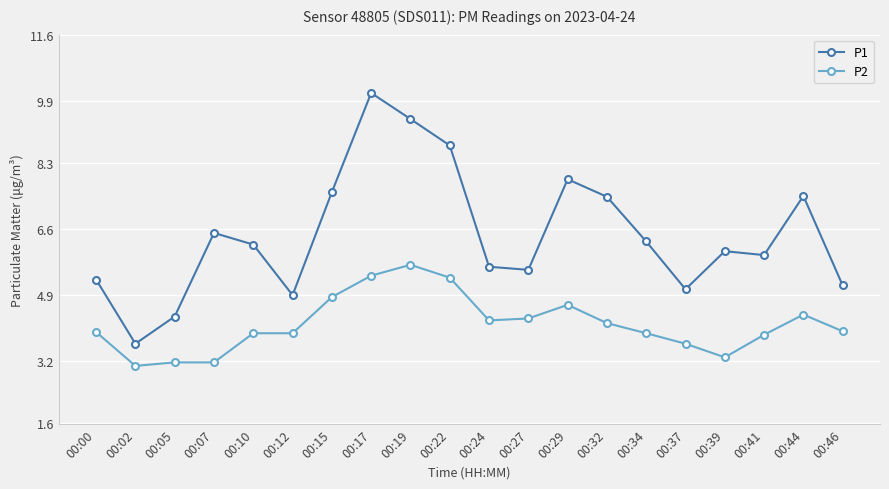

The value of P1 at 00:00 is 5.3. True or false?

True